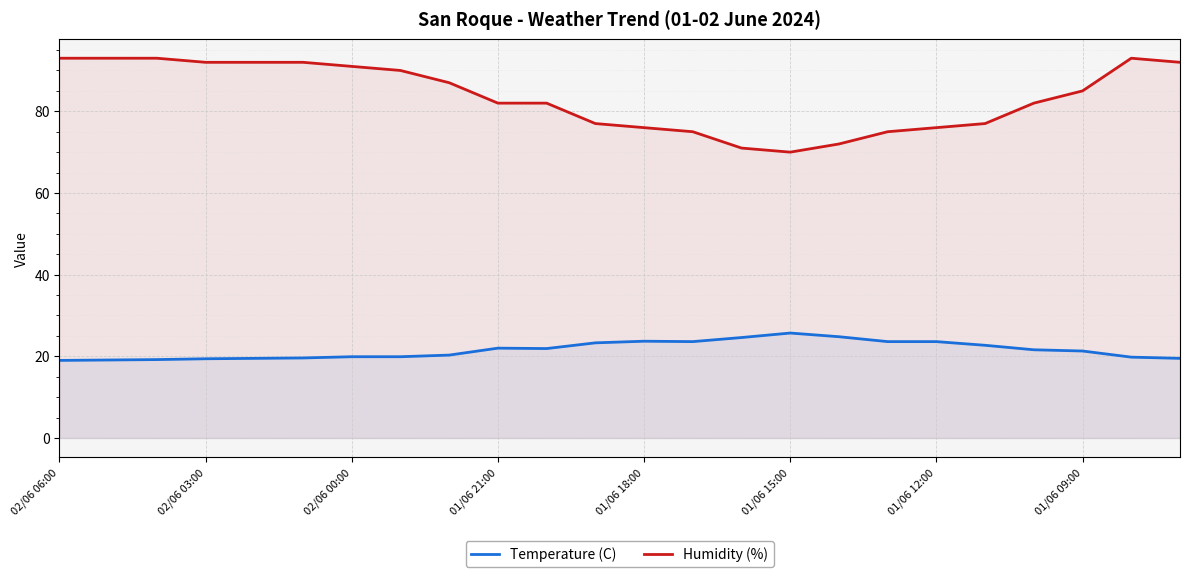

Which series has the largest total across all categories?

Humidity (%)